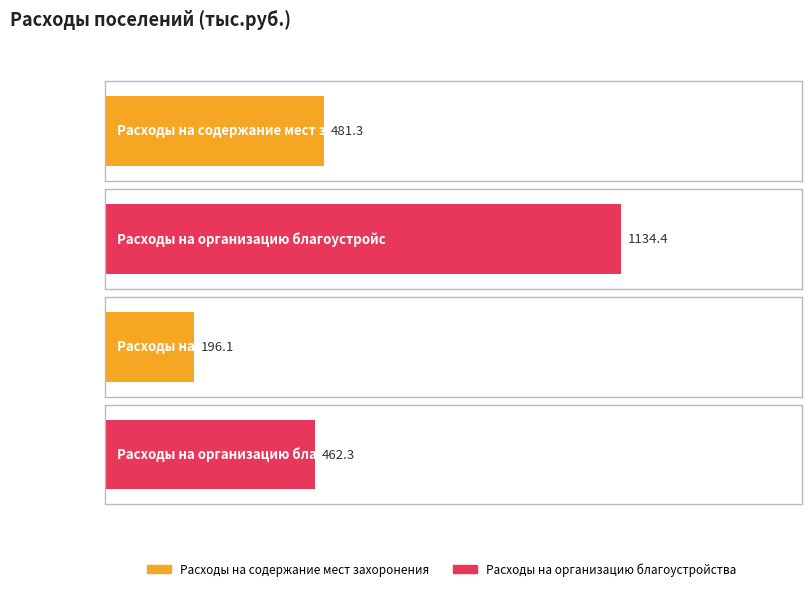

List the series in order of their overall mean, highest first.

Расходы на организацию благоустройства, Расходы на содержание мест захоронения